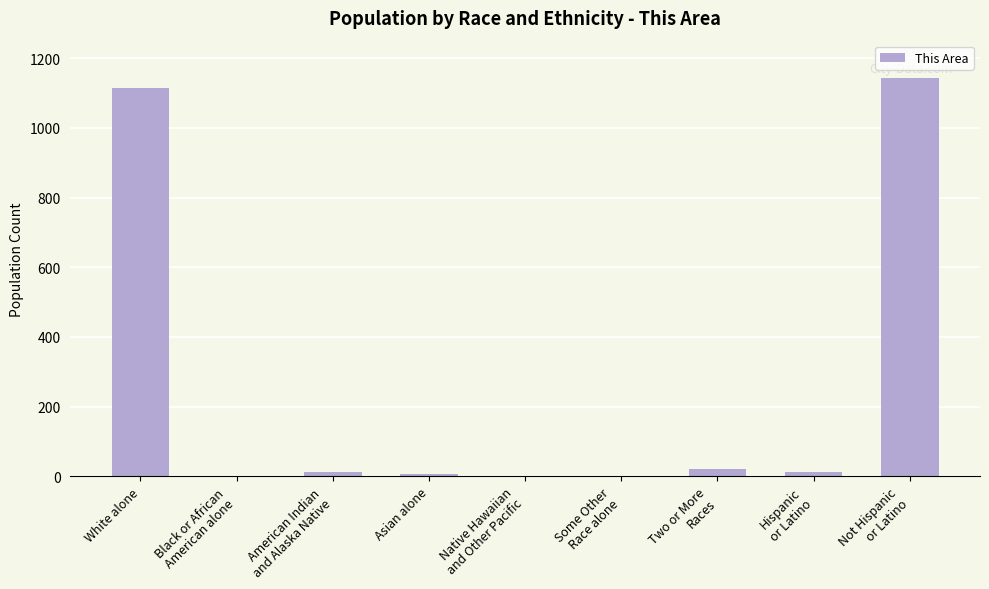

Are the bars horizontal?

No